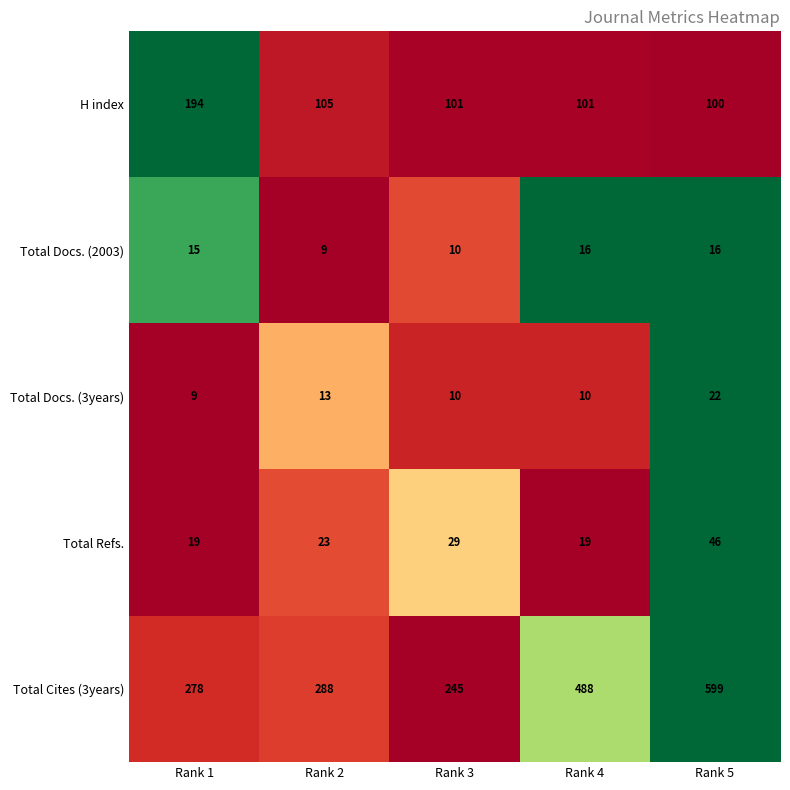

The Total Cites (3years) series shows 485 at Rank 2. True or false?

False